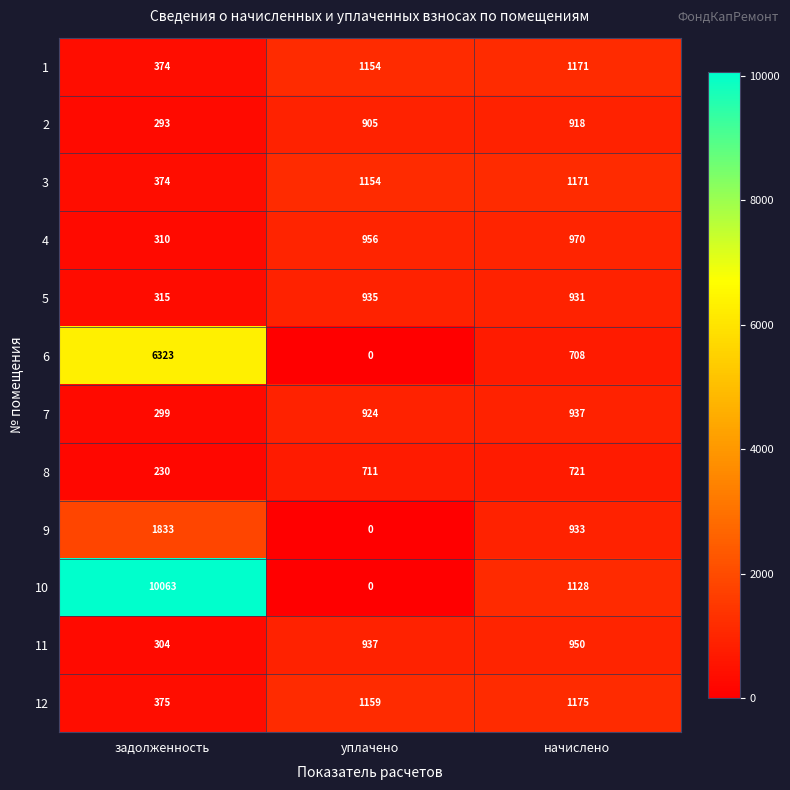

List the labels in order of 11 value, largest first.

начислено, уплачено, задолженность